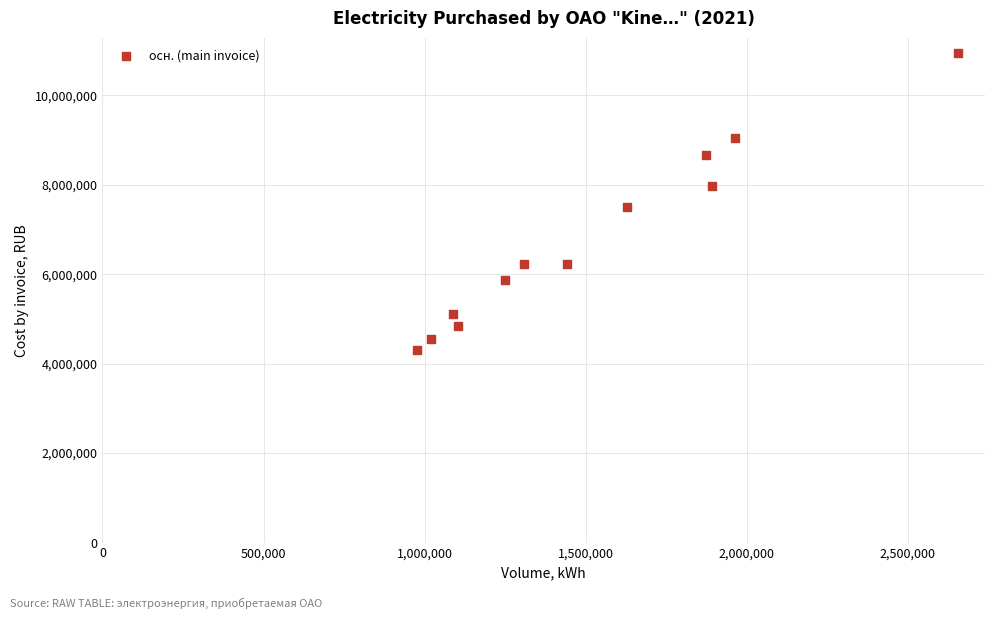

What is the average Y value?

6771760.2